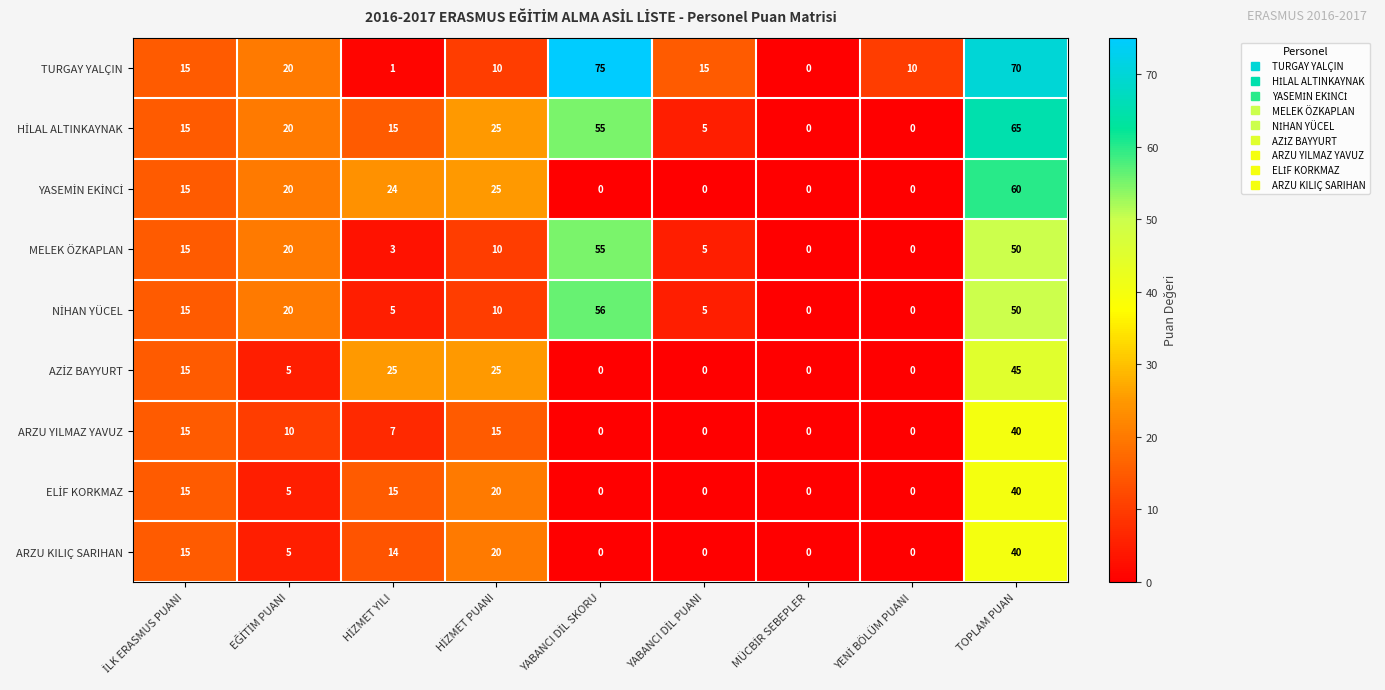

What is the difference between the maximum and second lowest values in the TURGAY YALÇIN series?

74